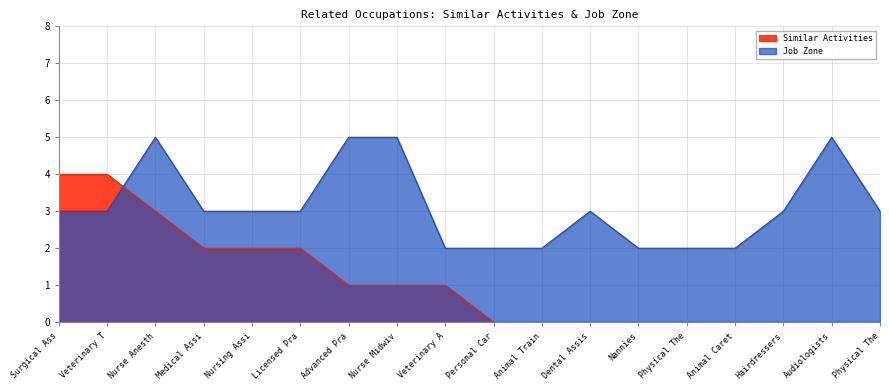

At which label is Similar Activities closest to 2?

Medical Assi